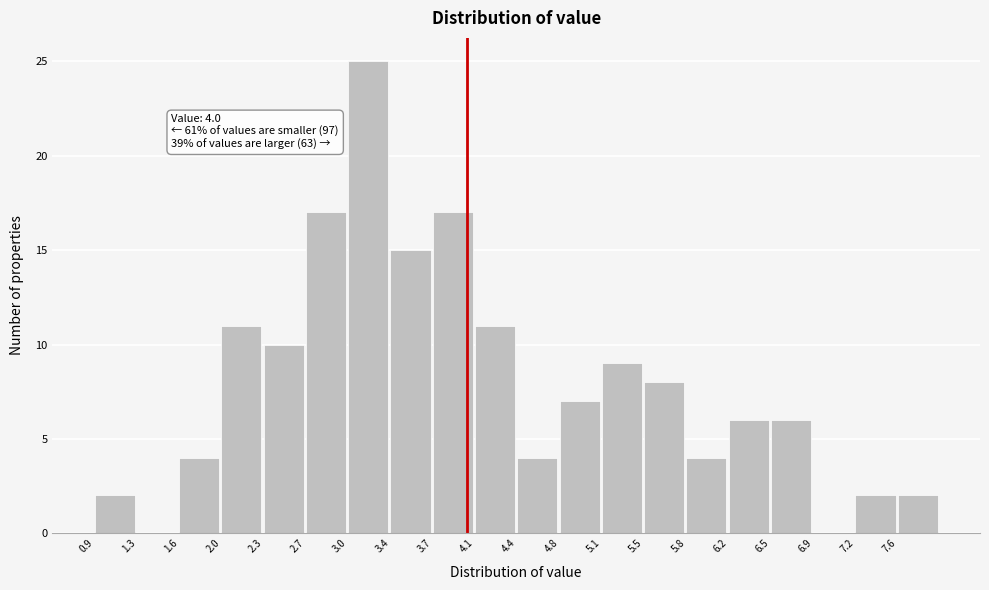

Over which range of the x-axis is the bar tallest?

3.00 to 3.35